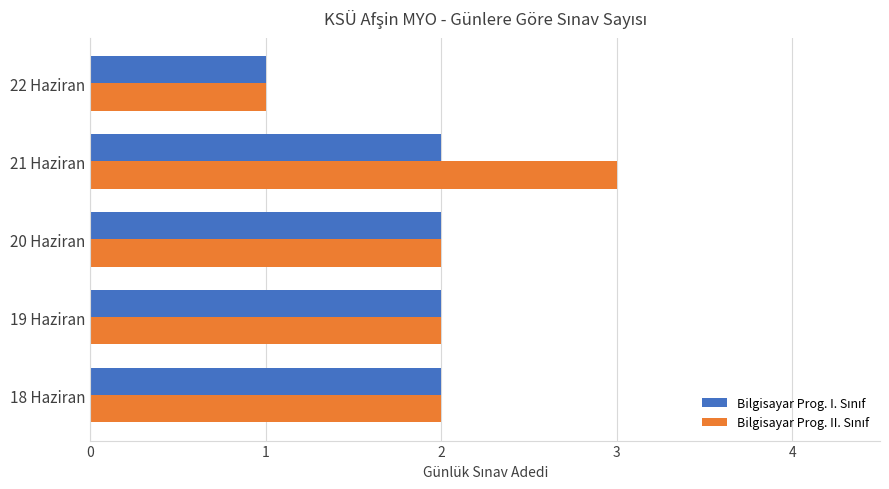

What is the greatest value displayed?

3